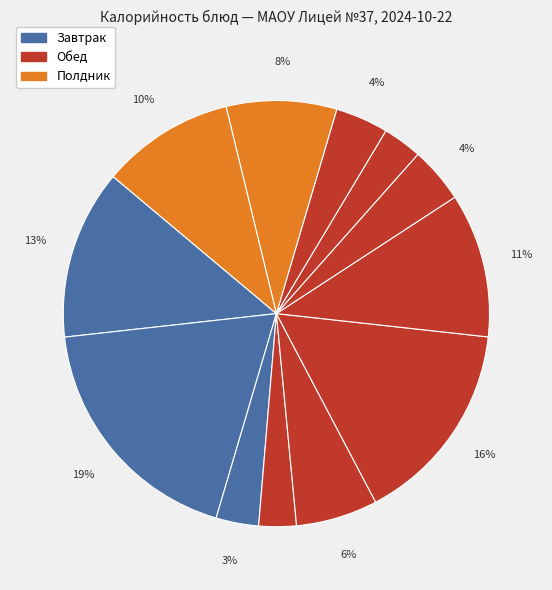

To the nearest percent, what is the average slice percentage?

8%